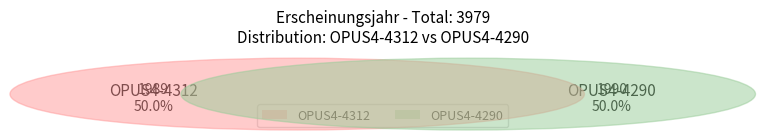

Combined, do OPUS4-4312 and OPUS4-4290 account for over 50%?

Yes